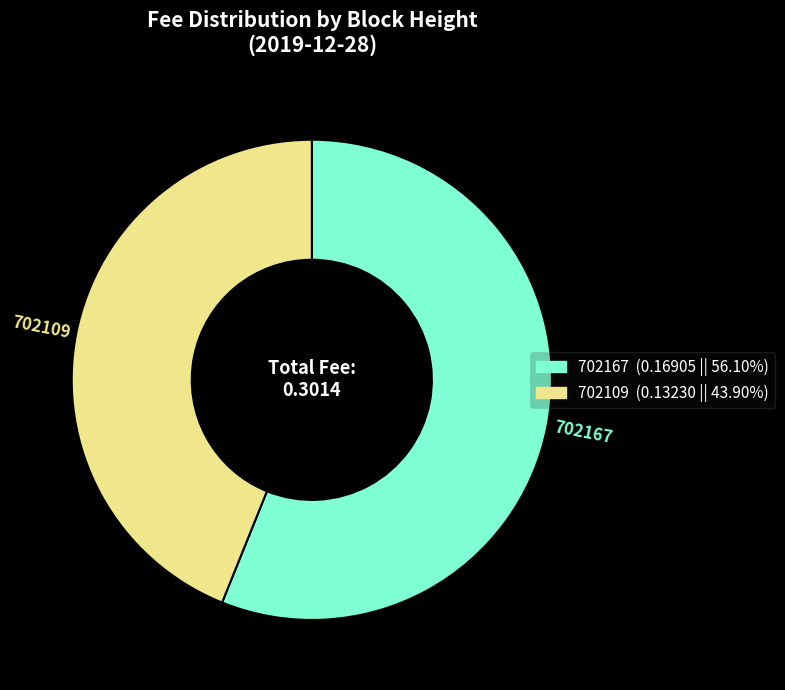

Rank the categories by value from highest to lowest.

702167, 702109